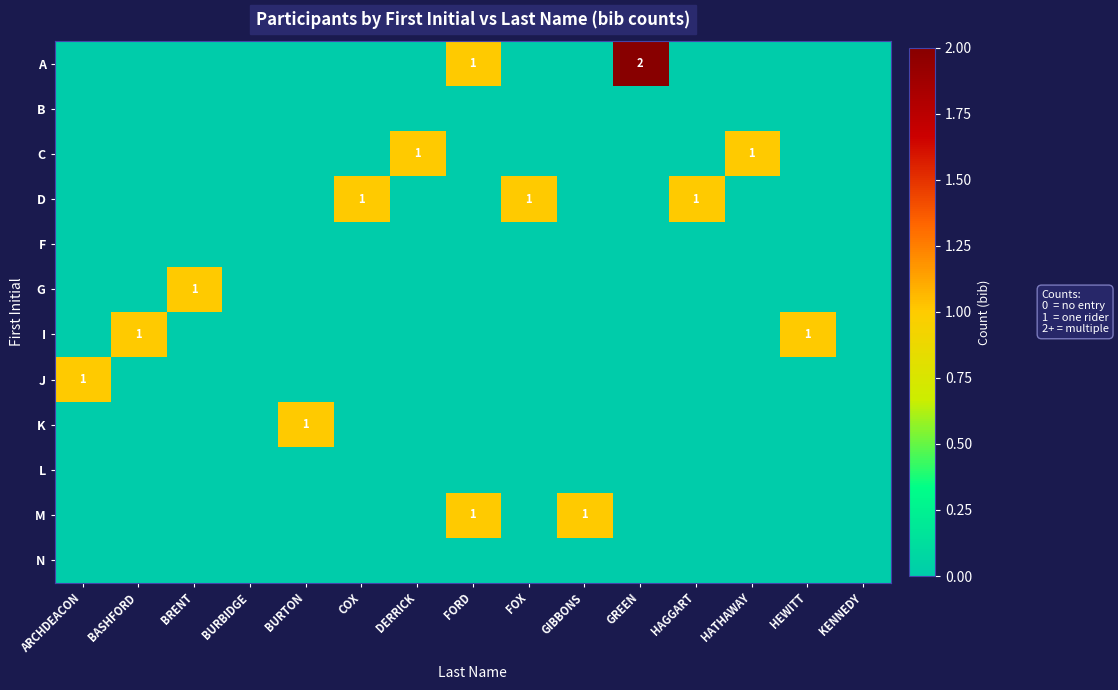

What is the difference between the maximum and minimum values in the G series?

1